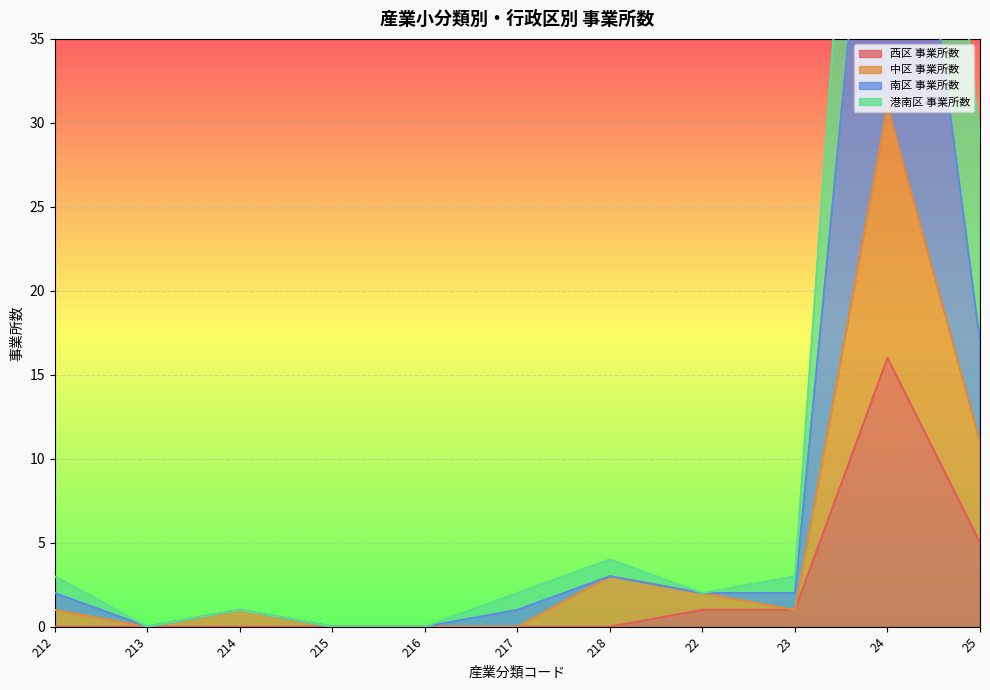

True or false: 港南区 事業所数 and 中区 事業所数 cross at least once.

False